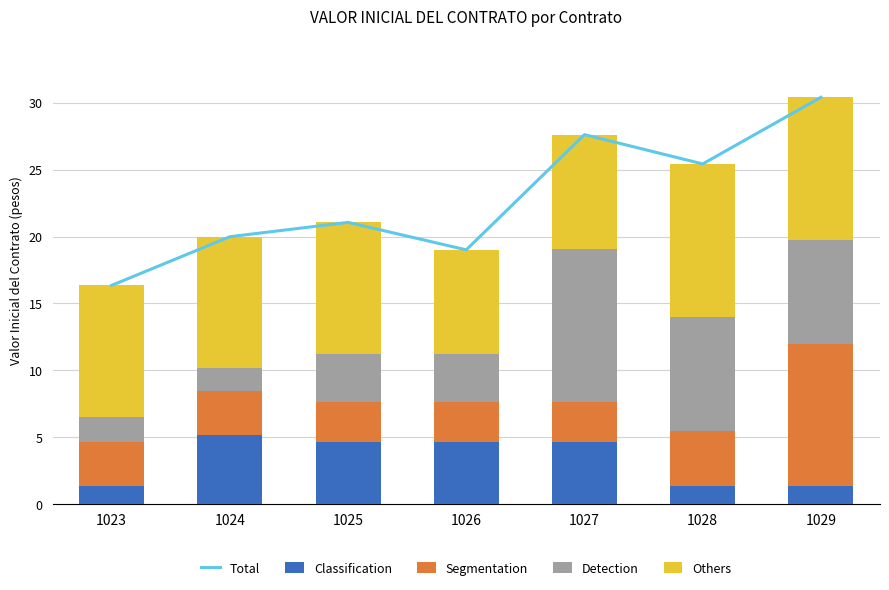

Rank the series at 1029 from lowest to highest value.

Classification, Detection, Segmentation, Others, Total